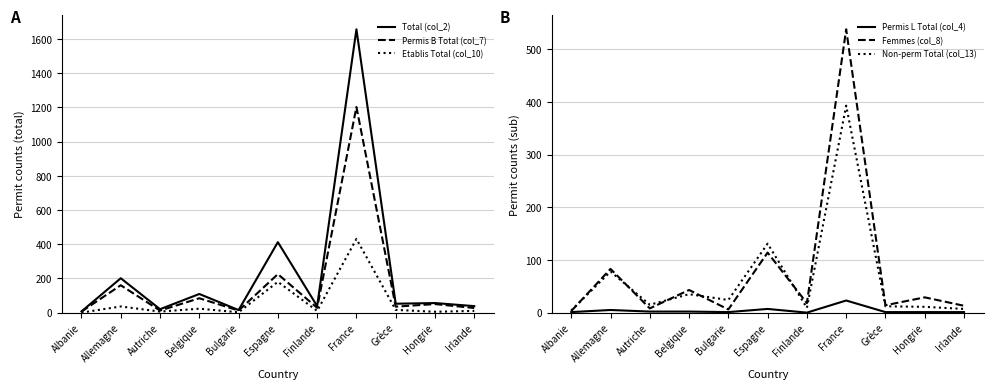

Where is Non-perm Total (col_13) nearest to the value 198?

Espagne